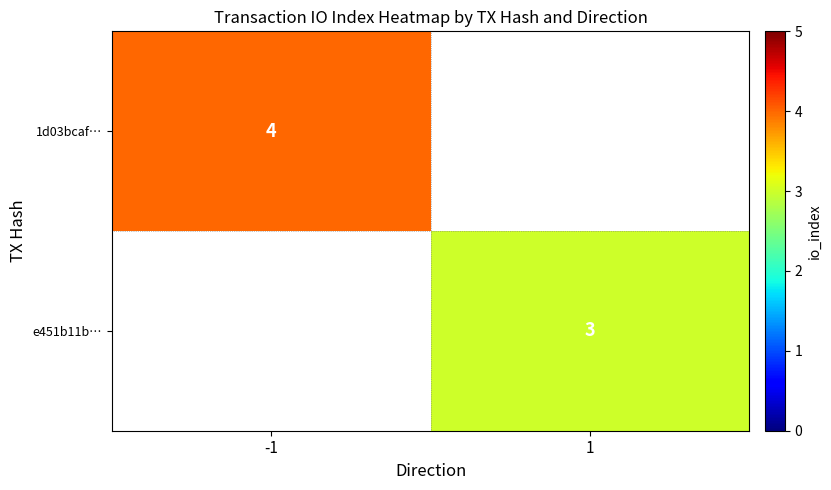

Is it true that e451b11b… equals 3 at 1?

True